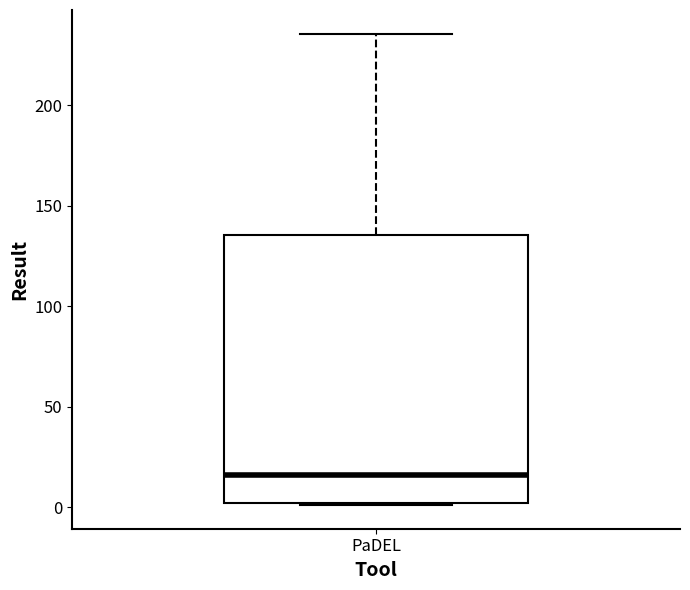

Transcribe this box plot: give where the median line is, the range the box spans, and where the two whiskers end, as read against the y-axis. The values are not printed on the chart, so give them approximately, as read against the axis.

median 15, box 0 to 135, whiskers 0 to 235